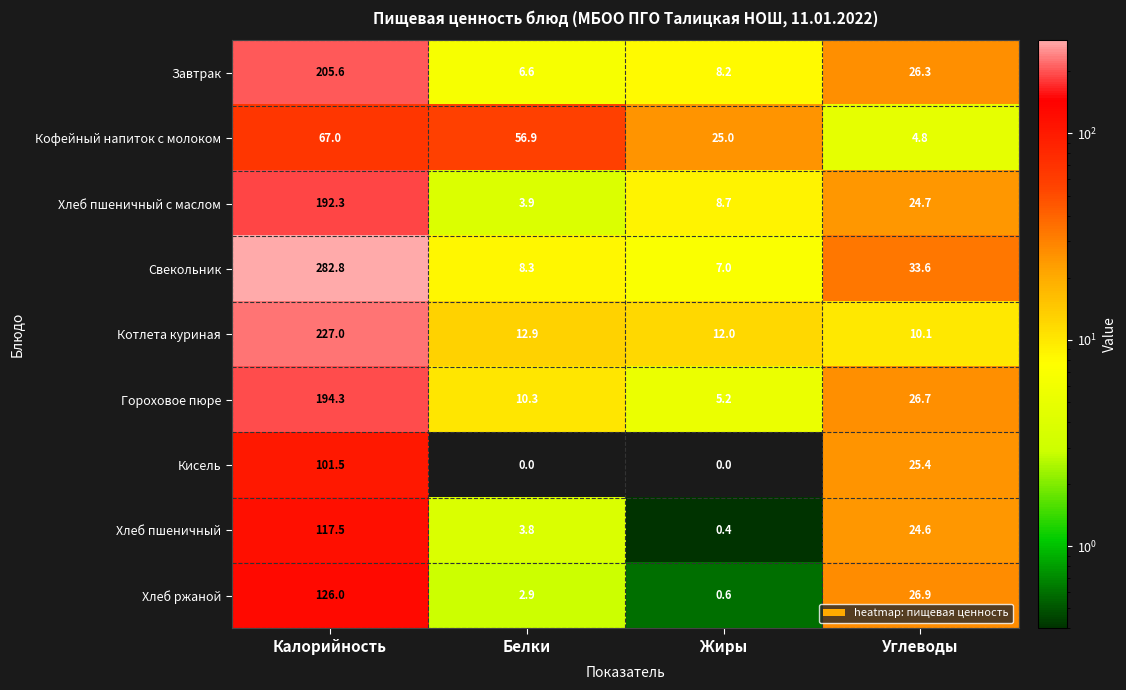

True or false: Кисель has a value of 101.5 at Калорийность.

True